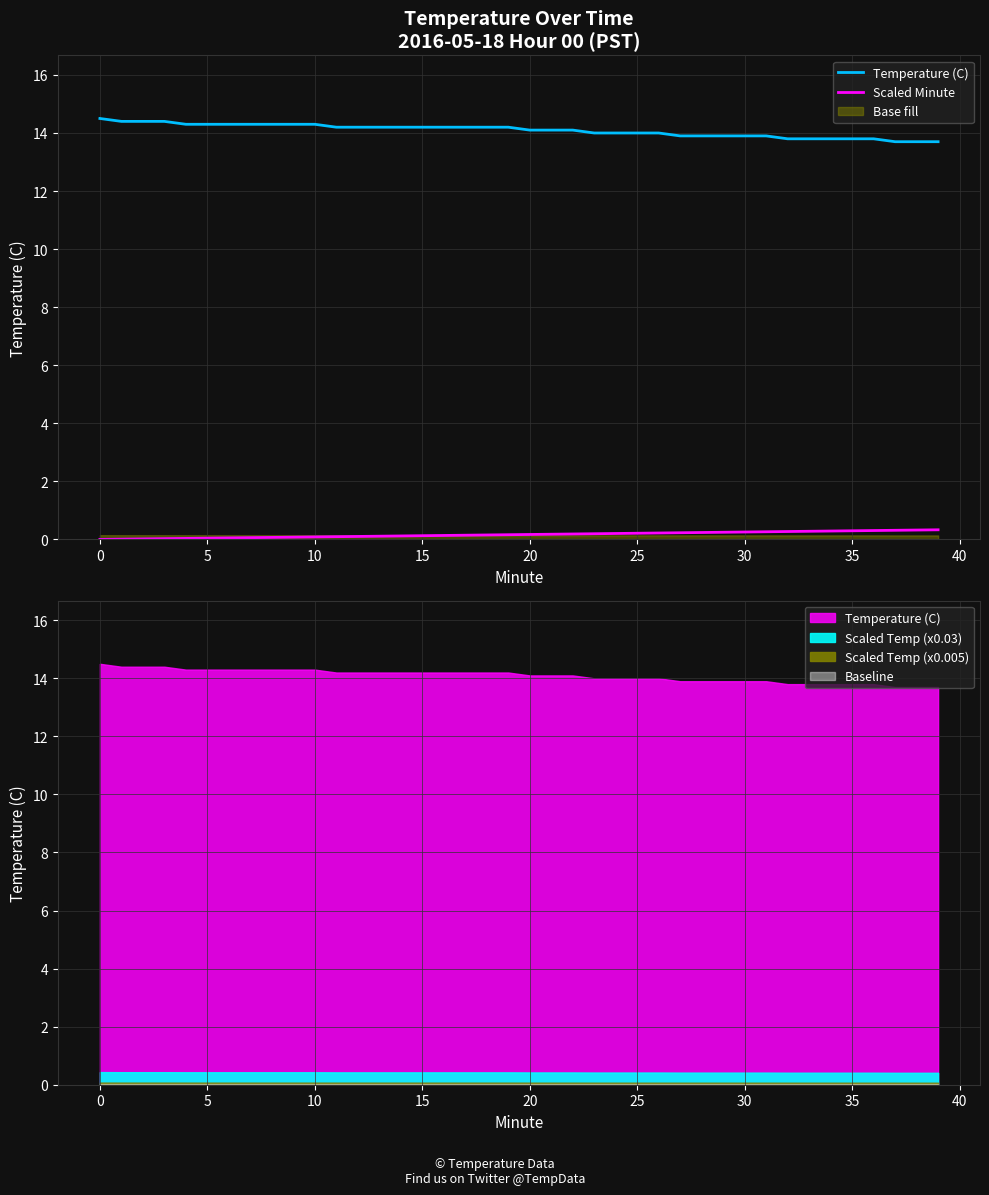

What is the difference between the maximum and second lowest values in the Temperature (C) series?

0.8